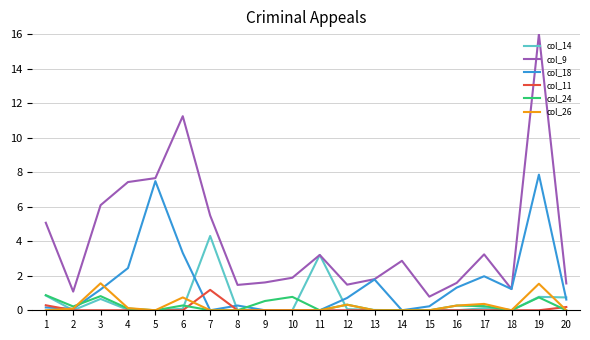

The col_9 series shows 0.8 at 15. True or false?

True